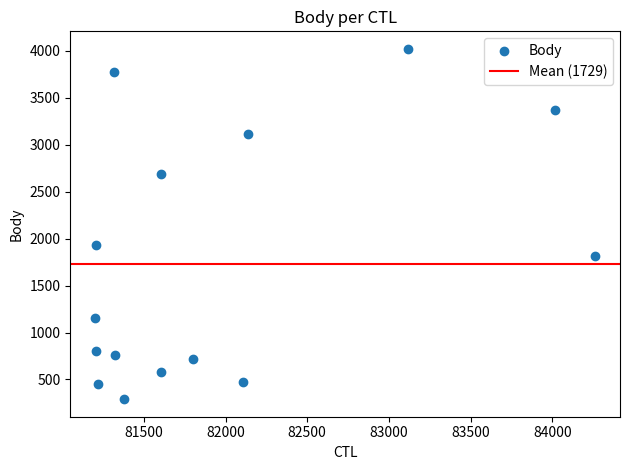

What Y value in the scatter plot is closest to 2155?

1935